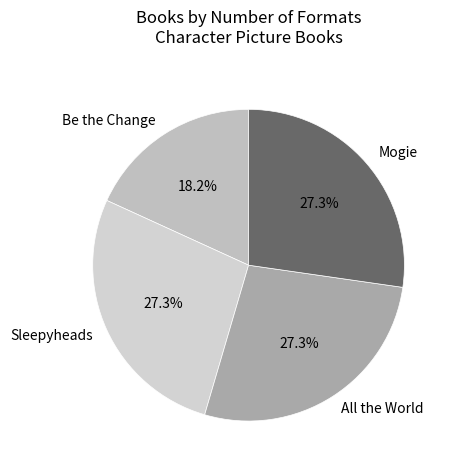

Does Mogie account for over 50% of the chart?

No